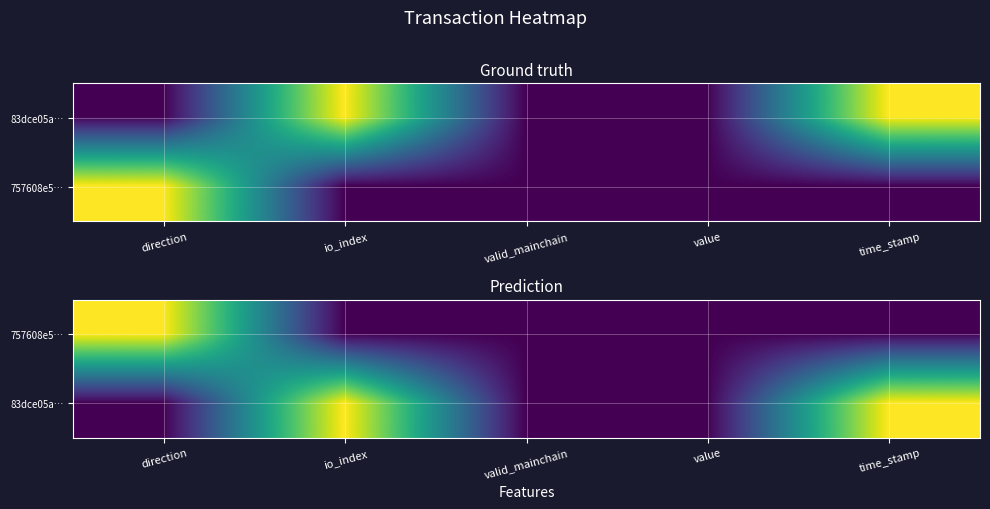

What is the difference between the second highest and second lowest values in the 83dce05a… series?

1